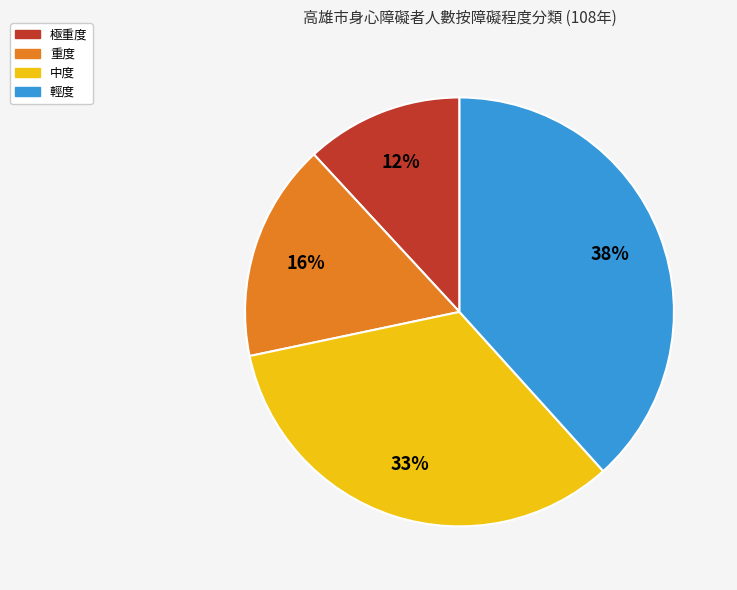

Rank the categories by value from highest to lowest.

輕度, 中度, 重度, 極重度